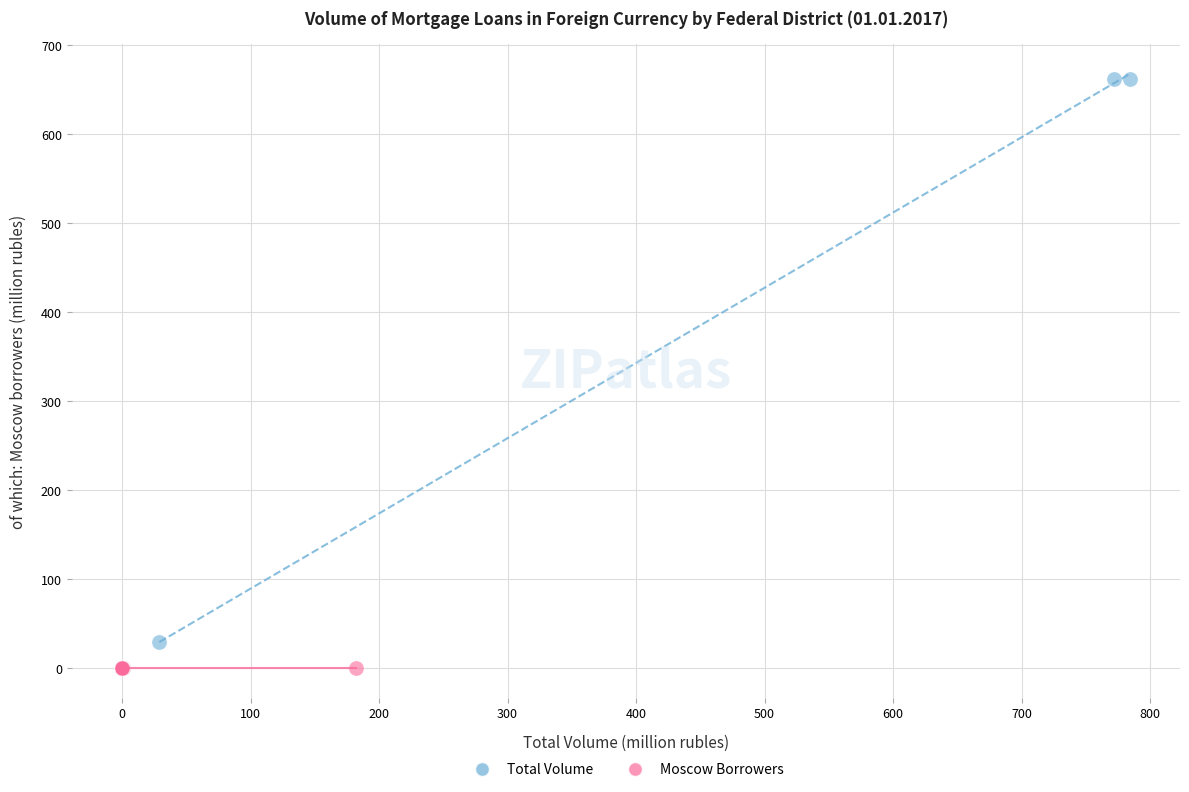

Which series contains the highest Y value?

Total Volume